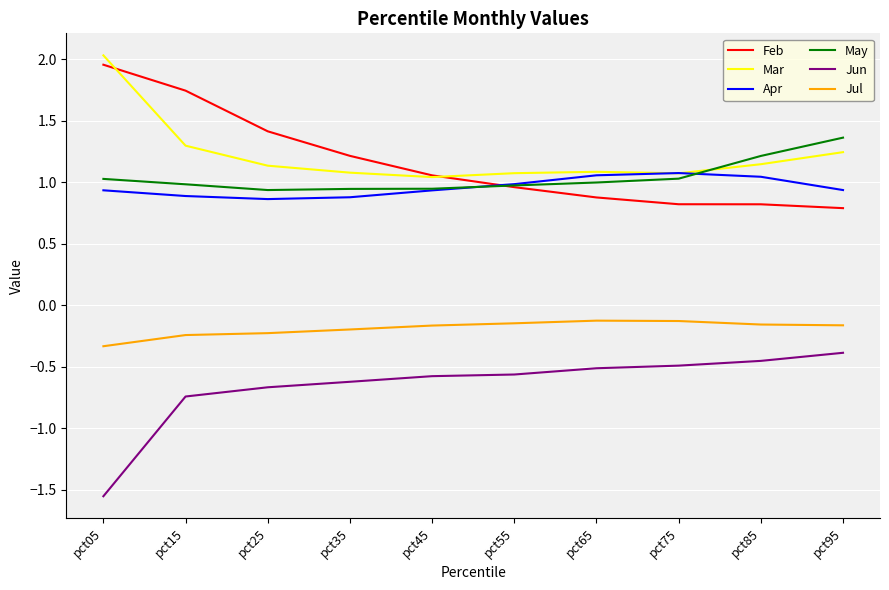

The value of May at pct75 is 0.6. True or false?

False